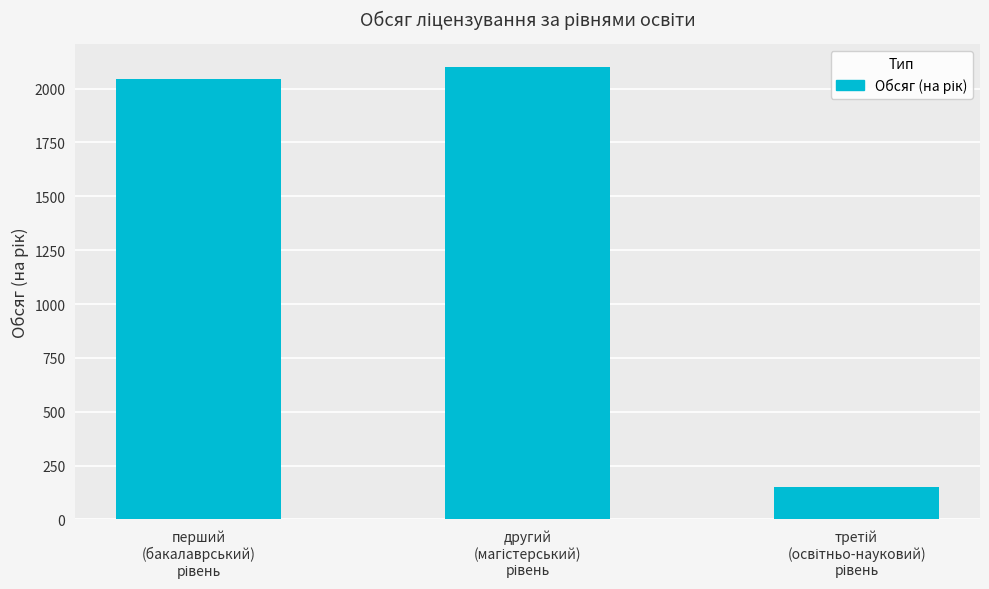

Reading right to left, extract all data points from this chart.

150	2100	2045